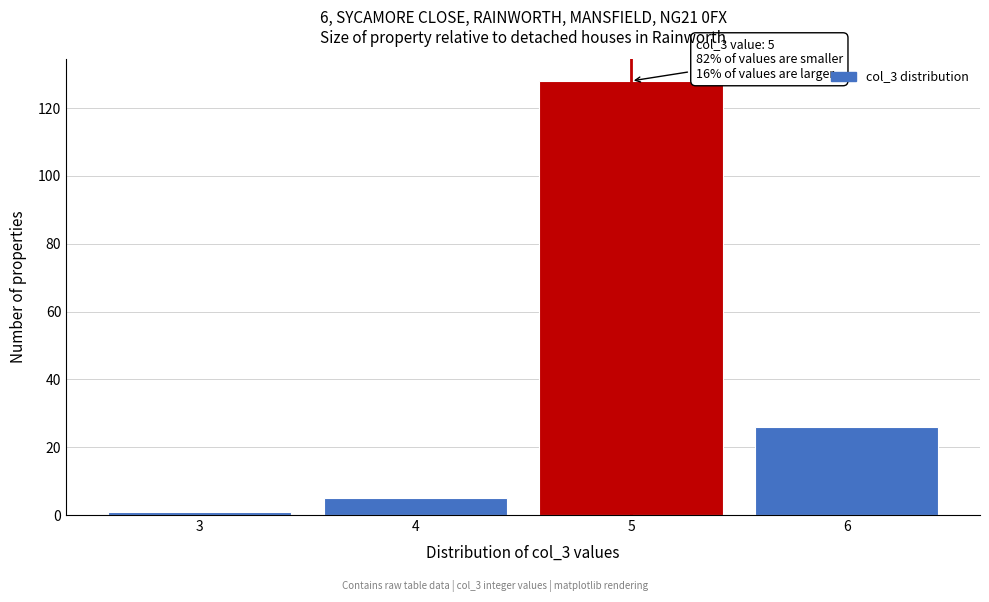

Over which range of the x-axis is the bar tallest?

4.5 to 5.5